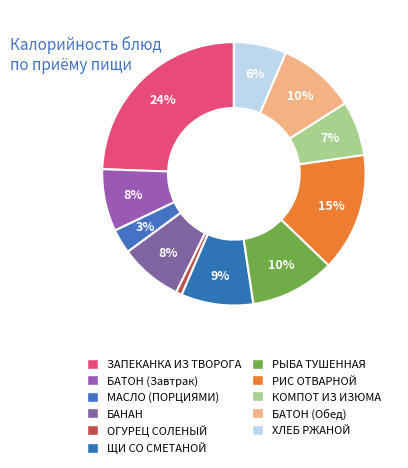

What is the ratio of the value at БАТОН (Завтрак) to the value at БАТОН (Обед)?

0.8